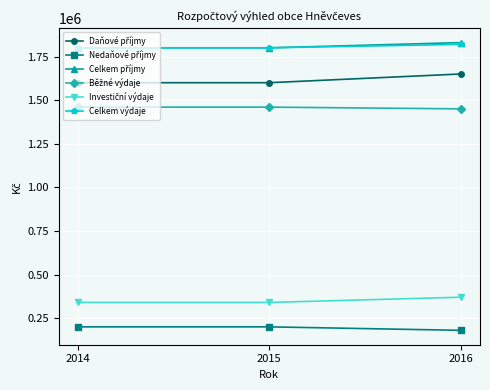

What is the difference between the highest and lowest values at 2015?

1600000